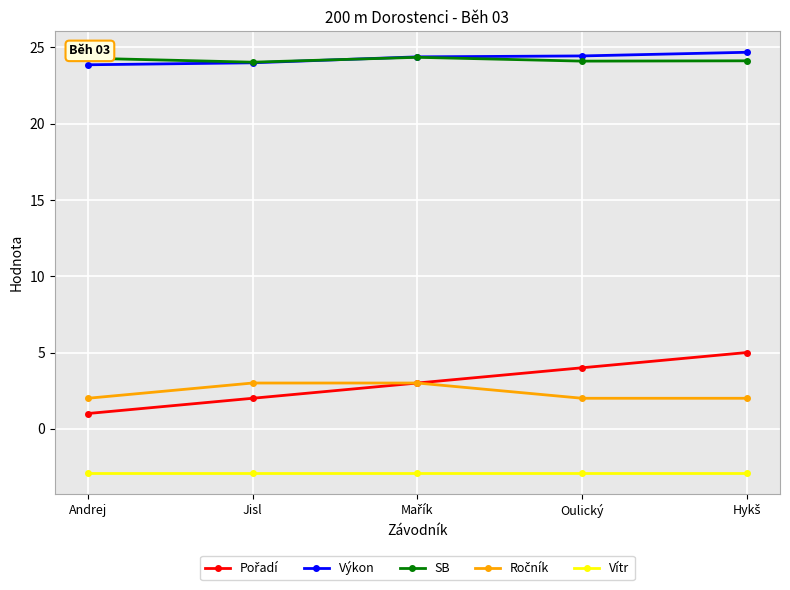

What is the value of the SB point at the 2nd from the left?

24.0